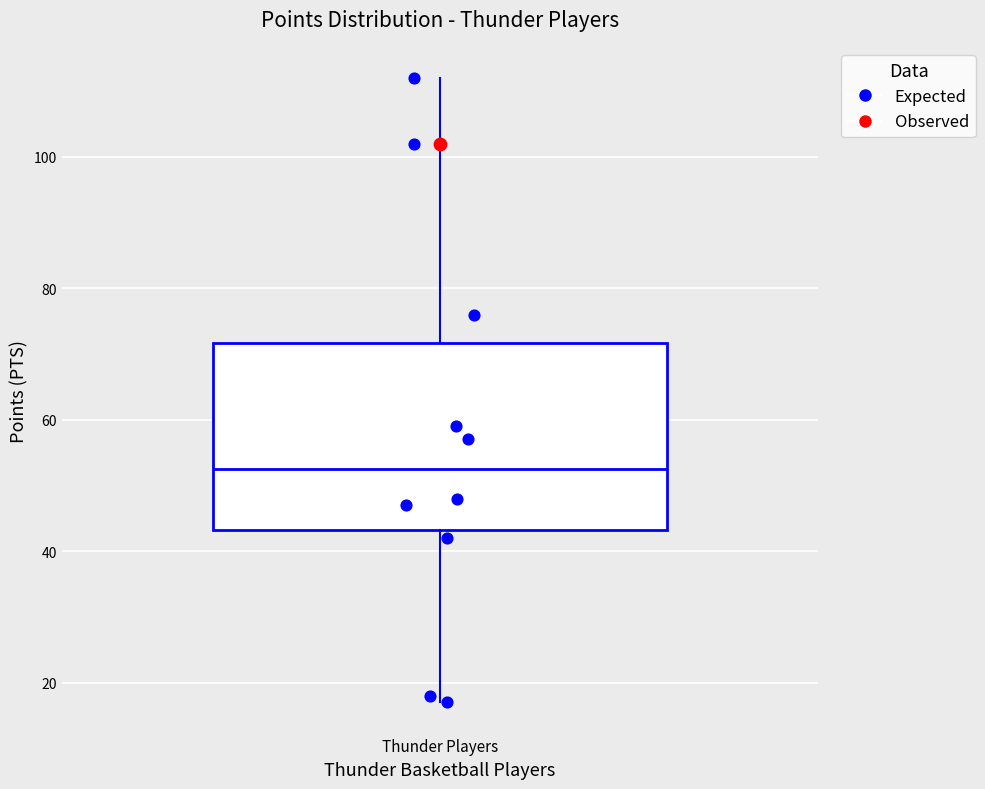

Where is the upper edge of the box for Thunder Players on the y-axis? The values are not printed on the chart, so give them approximately, as read against the axis.

72